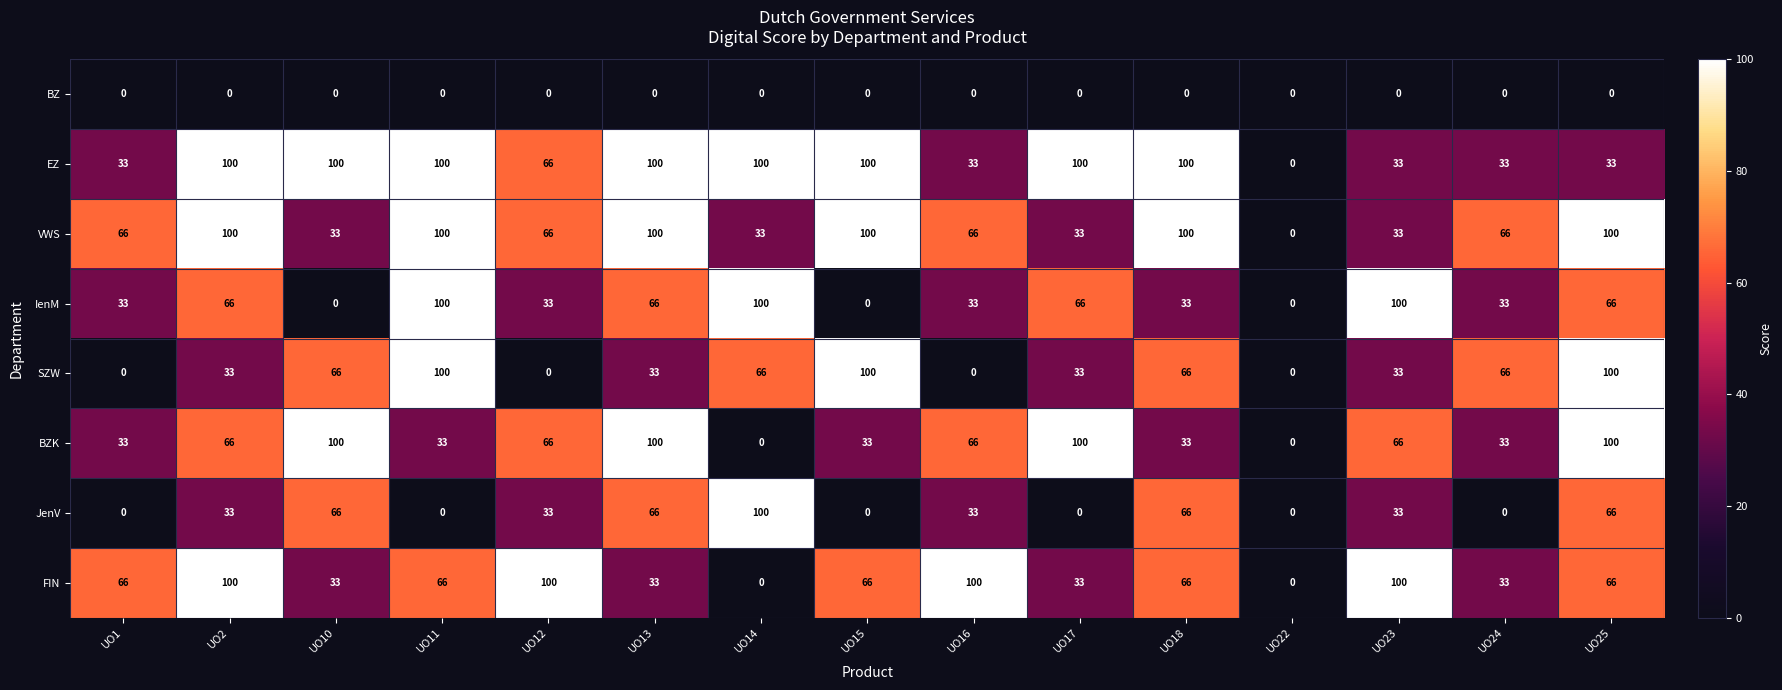

What is the difference between the highest and lowest values at UO18?

100